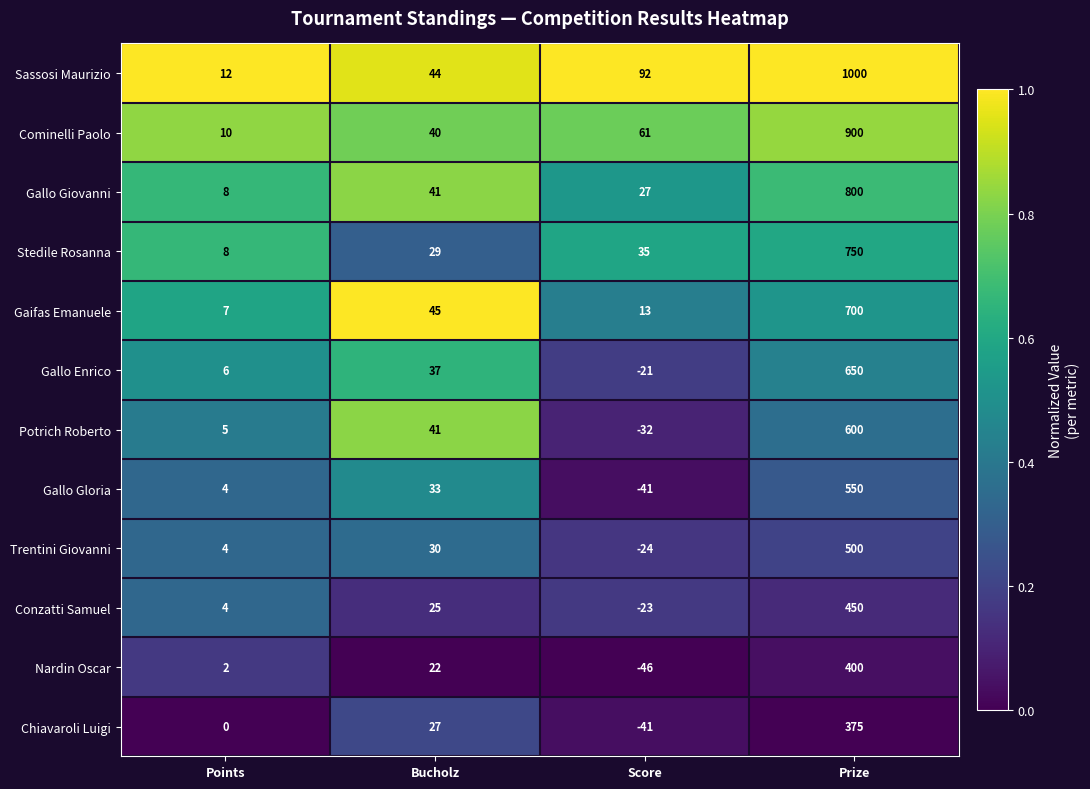

Rank the categories by Gallo Enrico value from lowest to highest.

Score, Points, Bucholz, Prize